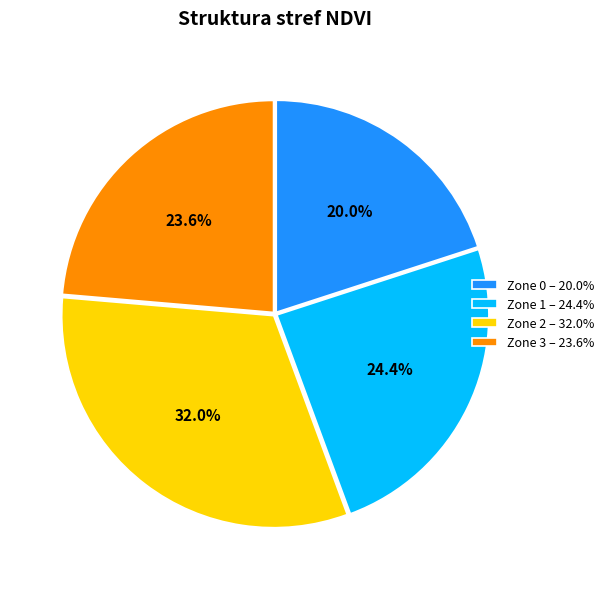

Which category has the smallest portion of the pie?

Zone 0